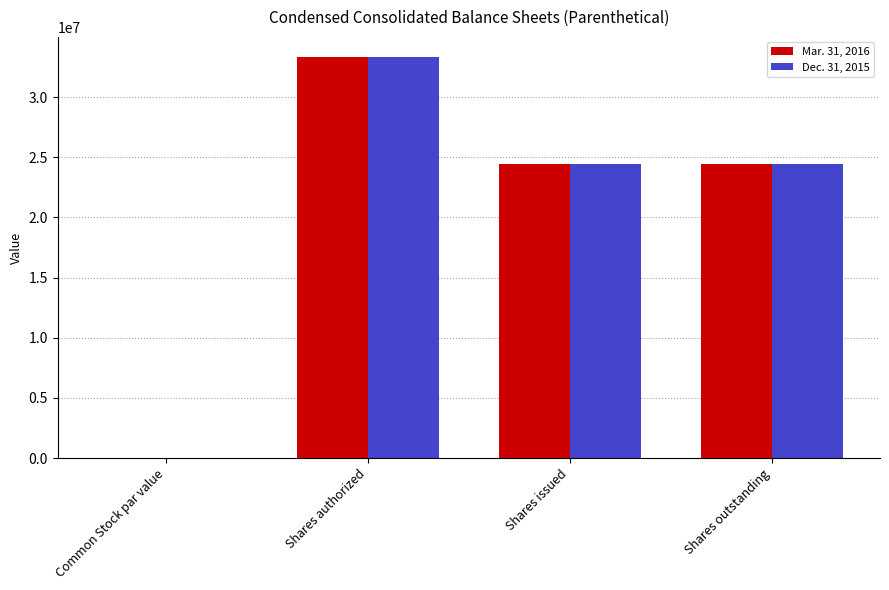

Is it true that Mar. 31, 2016 equals 35974197.7 at Shares issued?

False